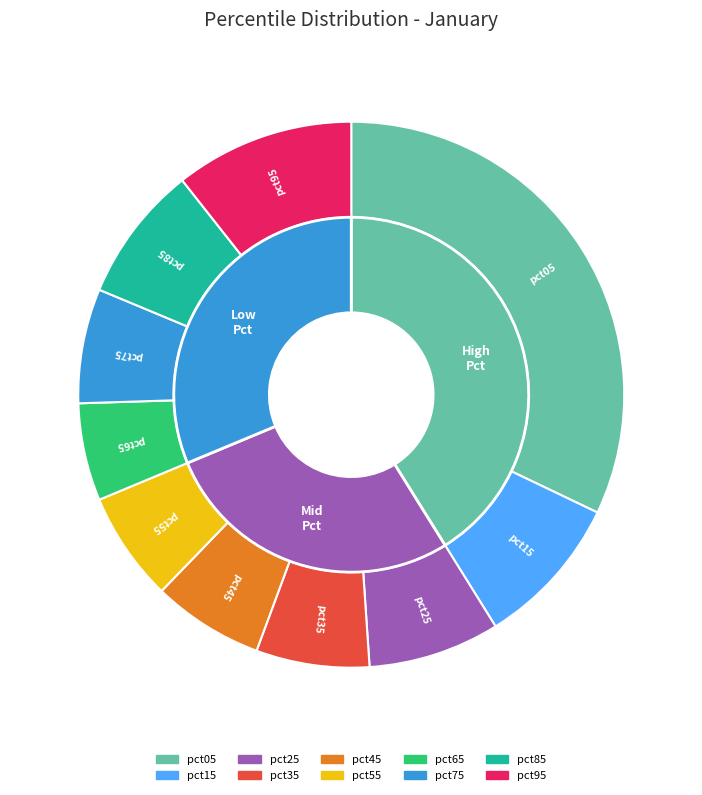

Combined, what portion of the pie is pct75 and pct05?

38.9%